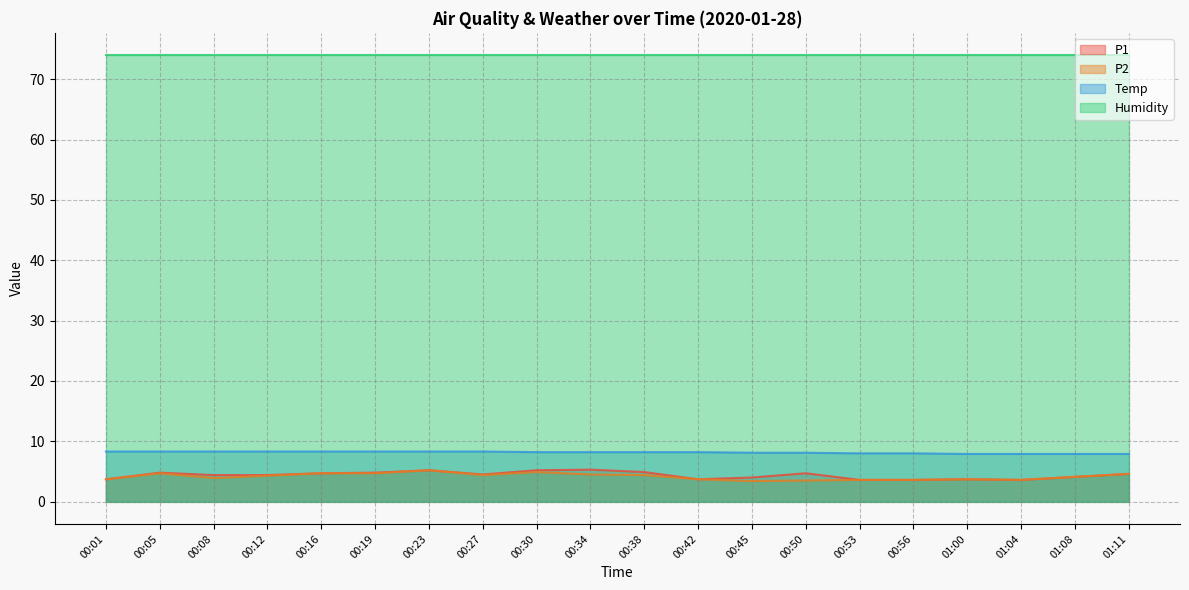

What position from the right is 00:01?

20